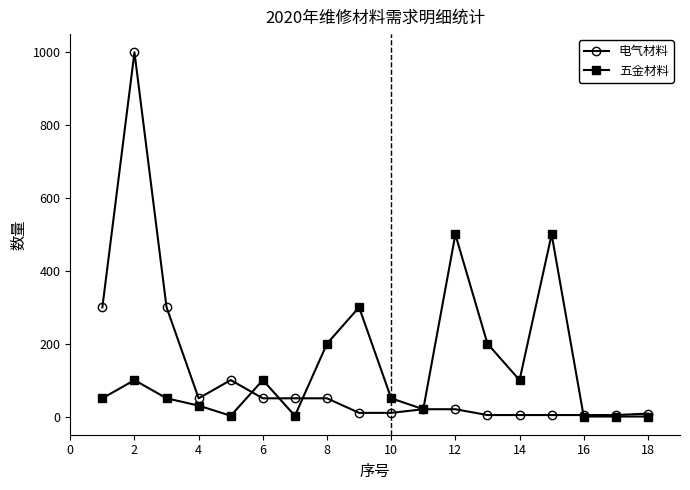

True or false: 五金材料 has more than 0 interior local peaks.

True